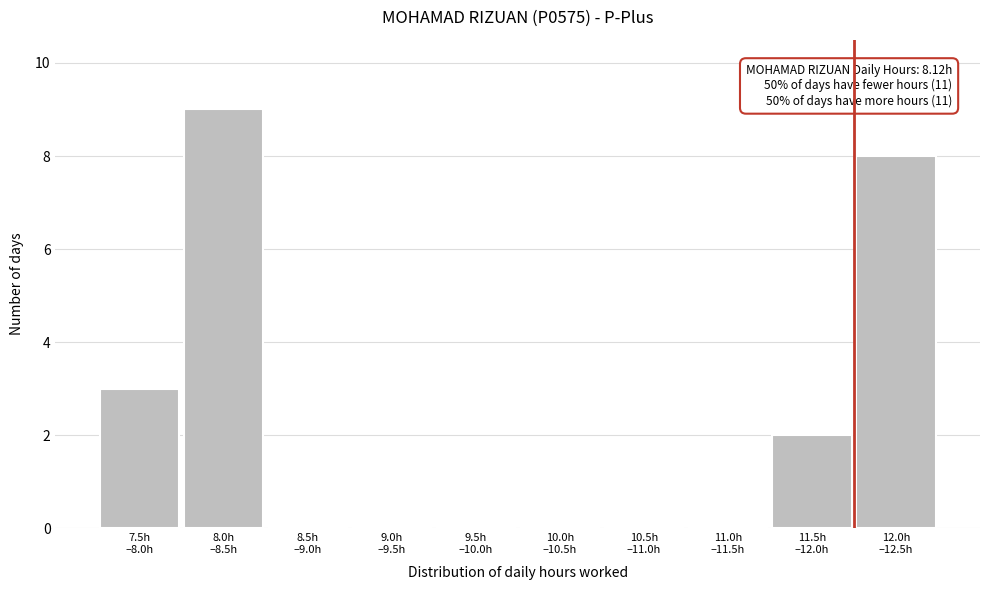

What is the sum of all values?

22